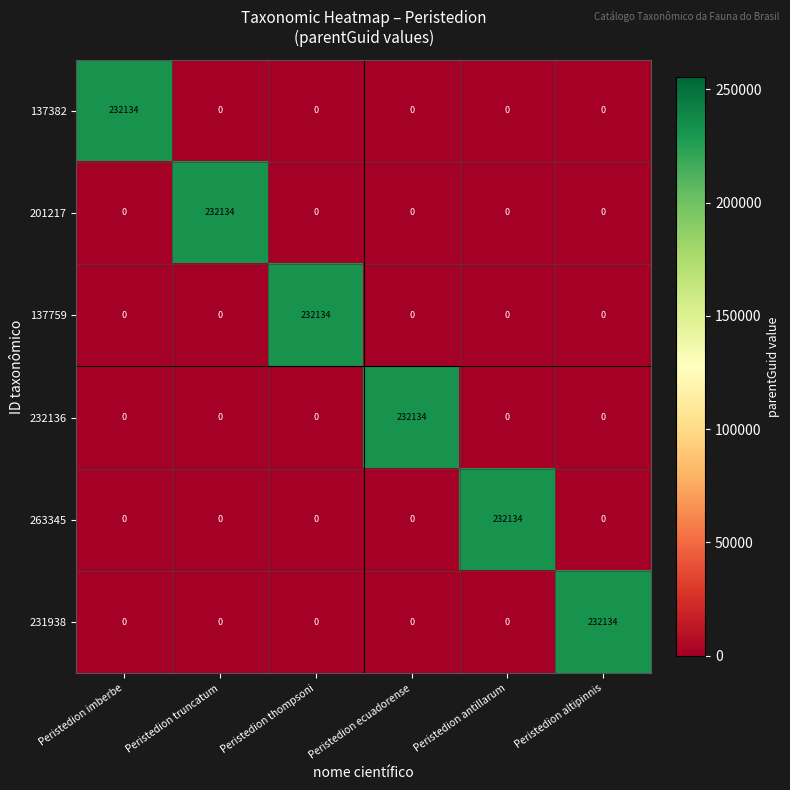

What is the spread (max minus min) of values at Peristedion thompsoni?

232134